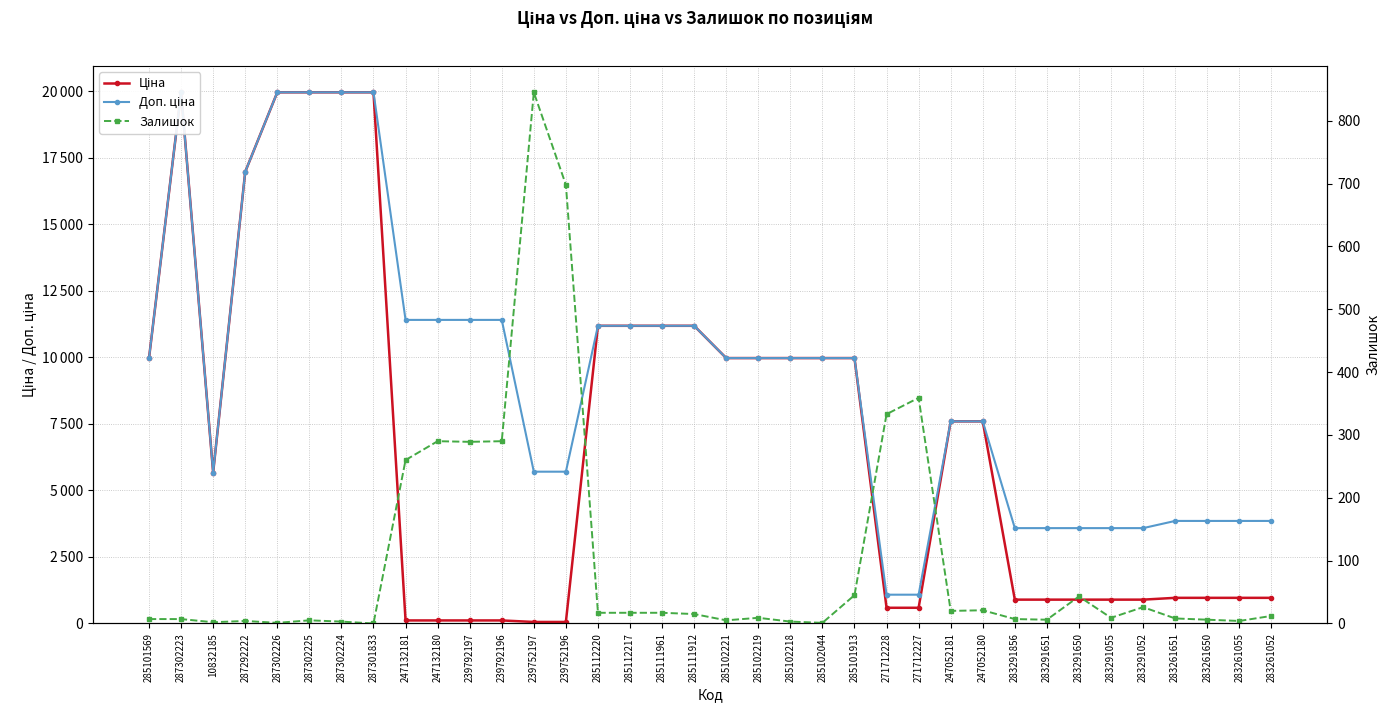

What is the sum of all Залишок values?

3684.0